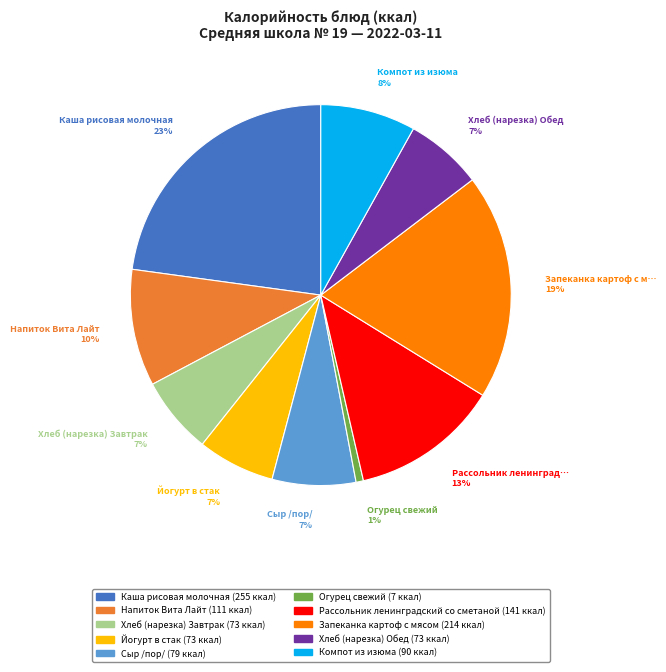

To the nearest percent, what is the difference between the largest and smallest slice percentages?

22%